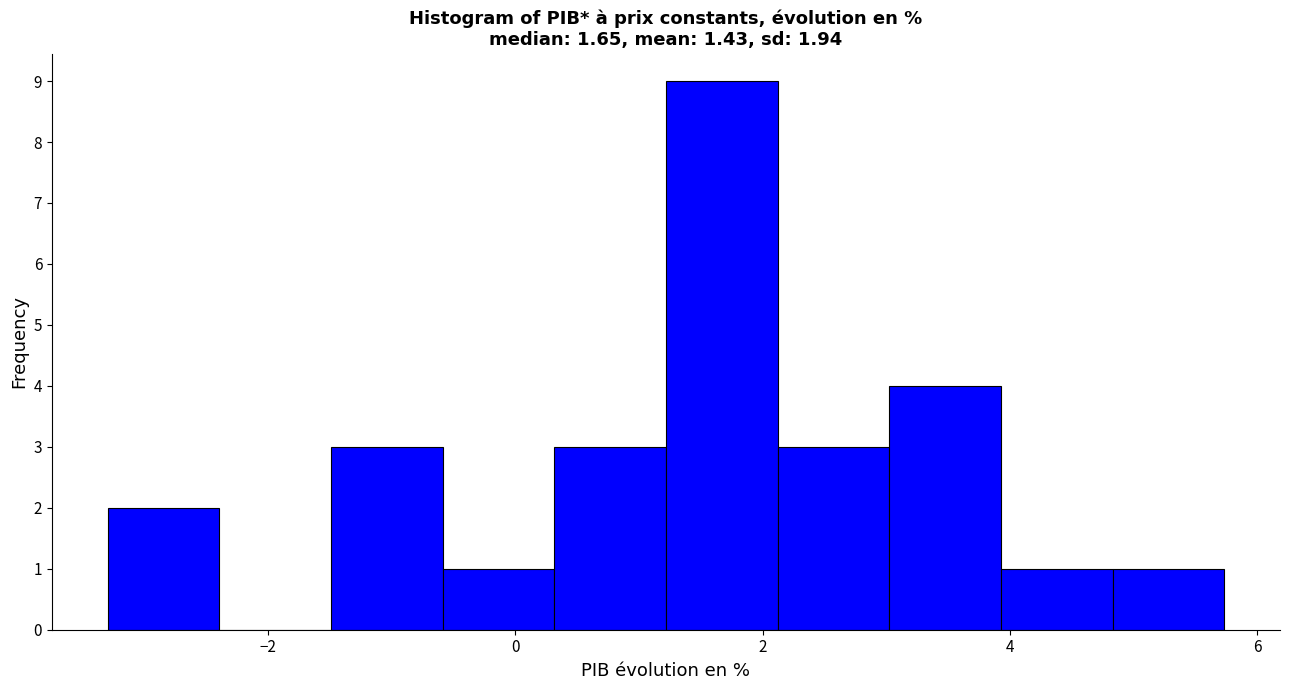

How tall is the bar that spans -0.6 to 0.4 on the x-axis? Neither the bar edges nor the heights are printed on the chart, so give them approximately, as read against the axes.

1